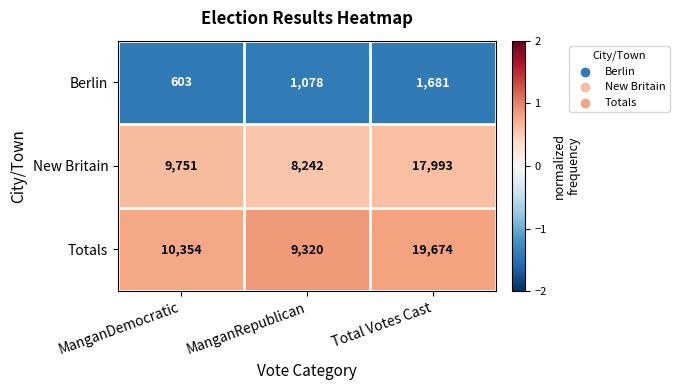

What is the spread (max minus min) of values at Total Votes Cast?

17993